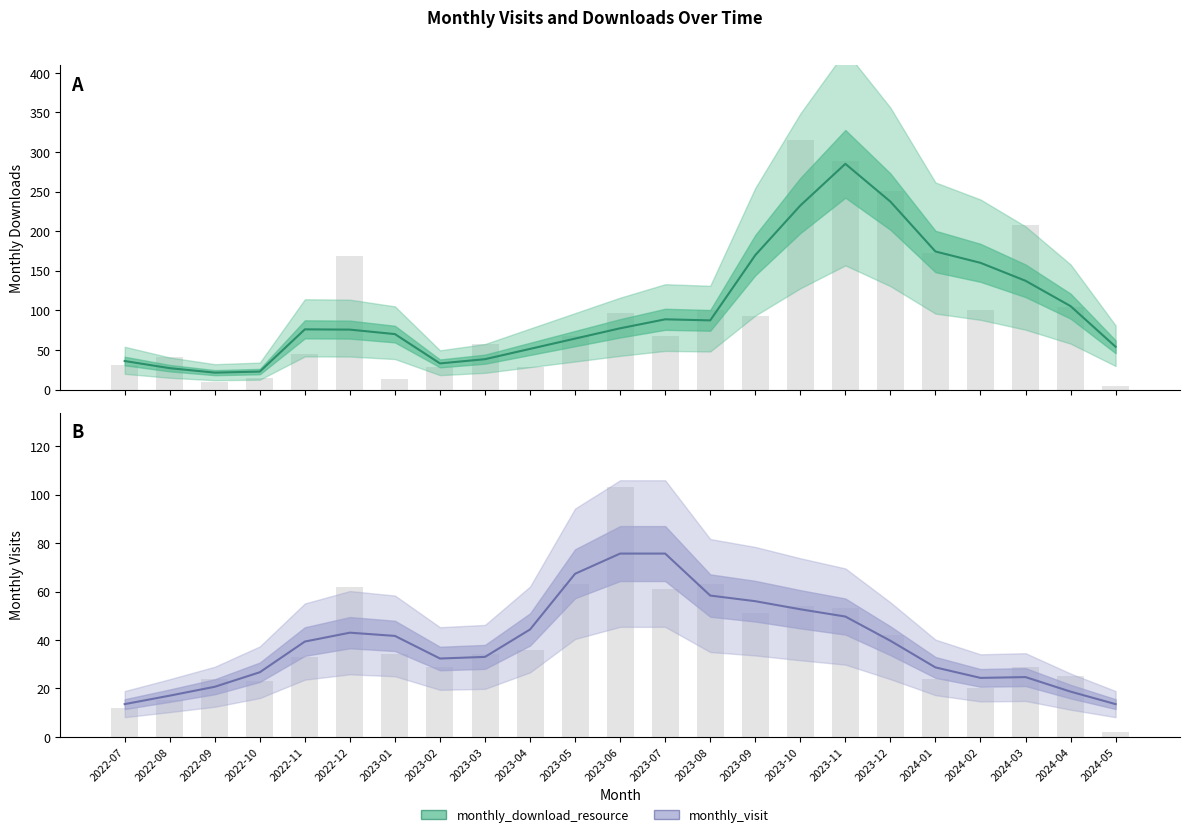

What is the spread (max minus min) of values at 2023-08?

29.0